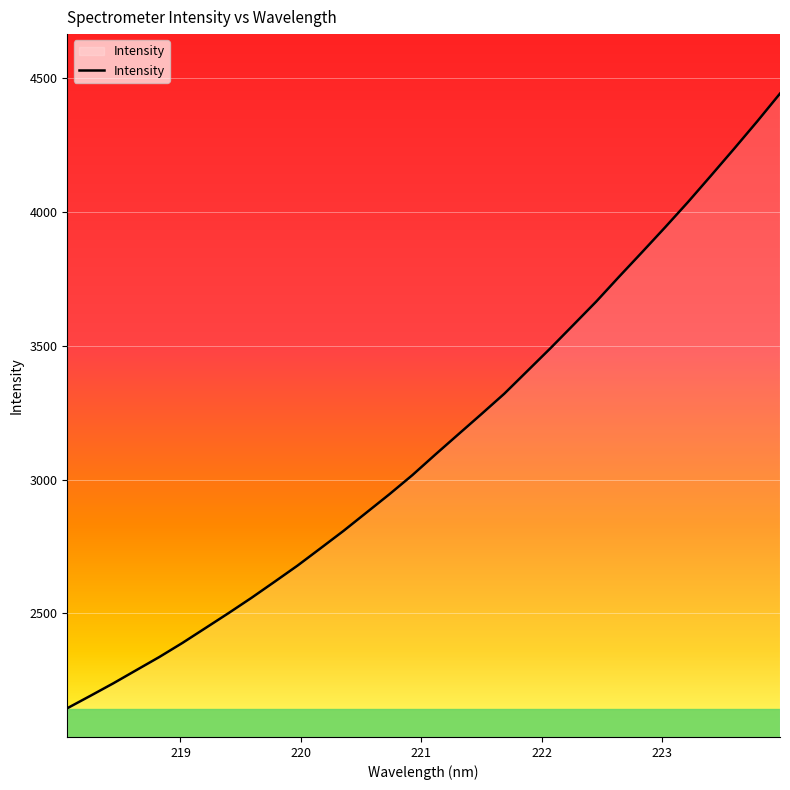

What is the difference between the maximum and minimum values?

2295.1